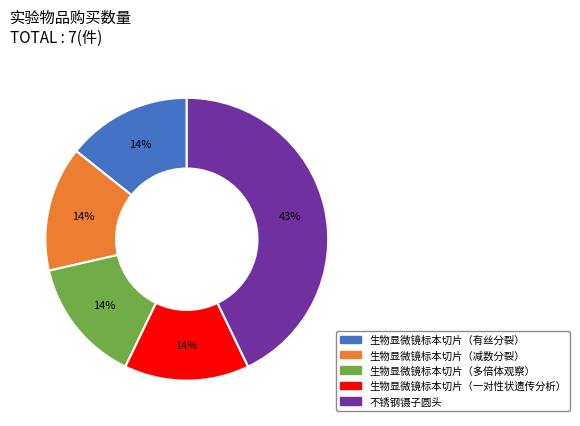

Combined, do 生物显微镜标本切片（多倍体观察） and 不锈钢镊子圆头 account for over 50%?

Yes